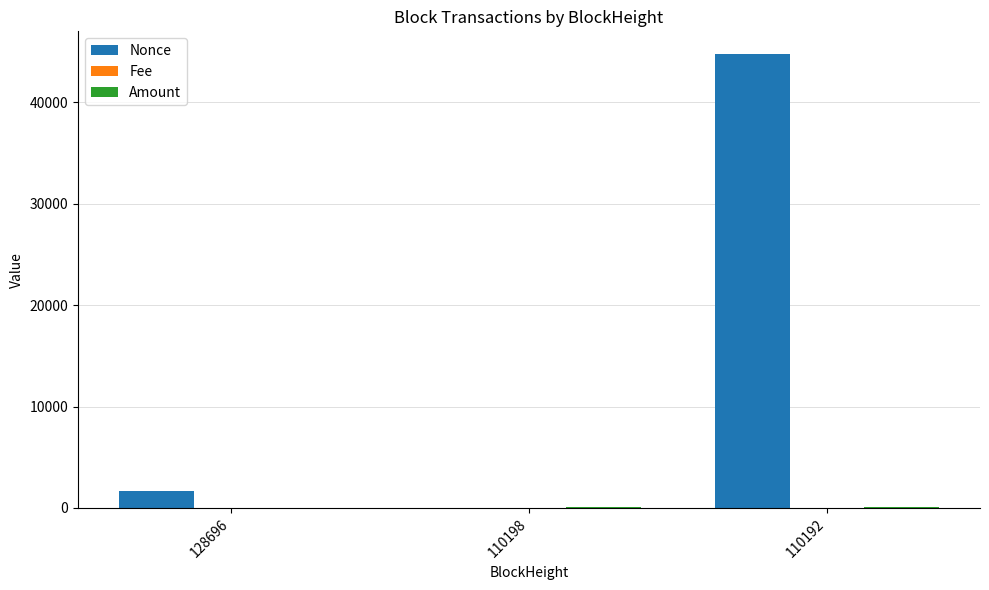

Between 110198 and 110192, which series saw the biggest shift?

Nonce